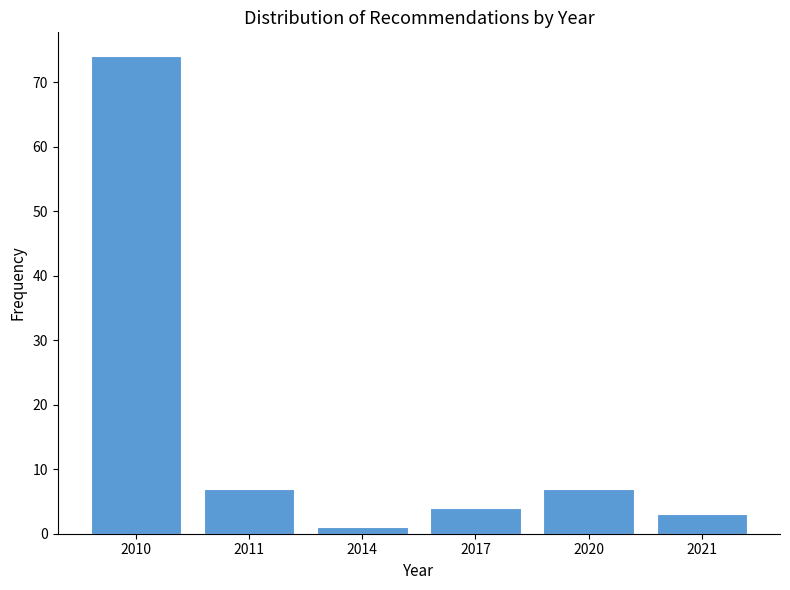

Reading left to right, extract all data points from this chart.

74	7	1	4	7	3